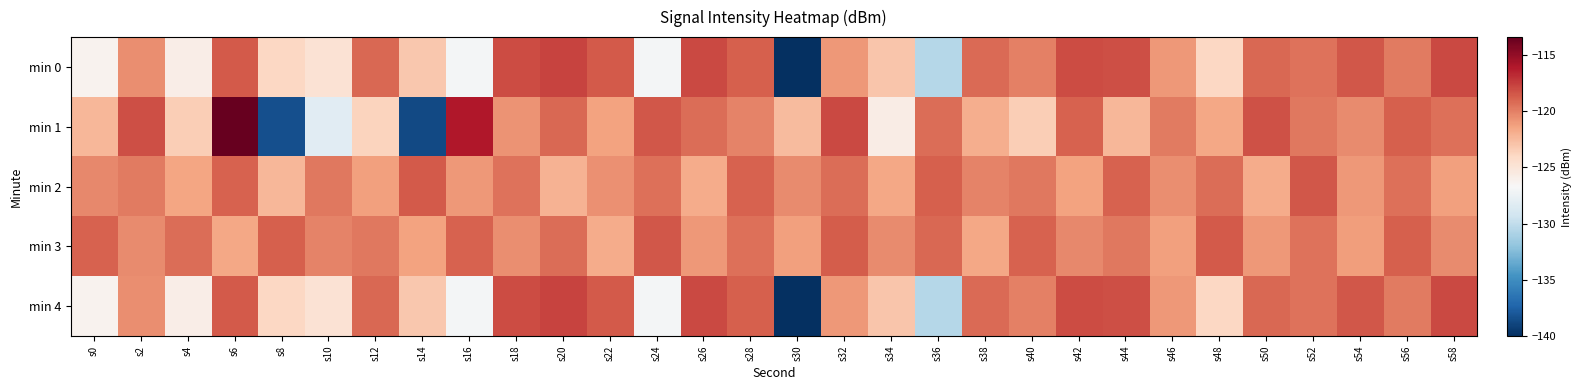

Which series has the largest range (max minus min)?

min 1